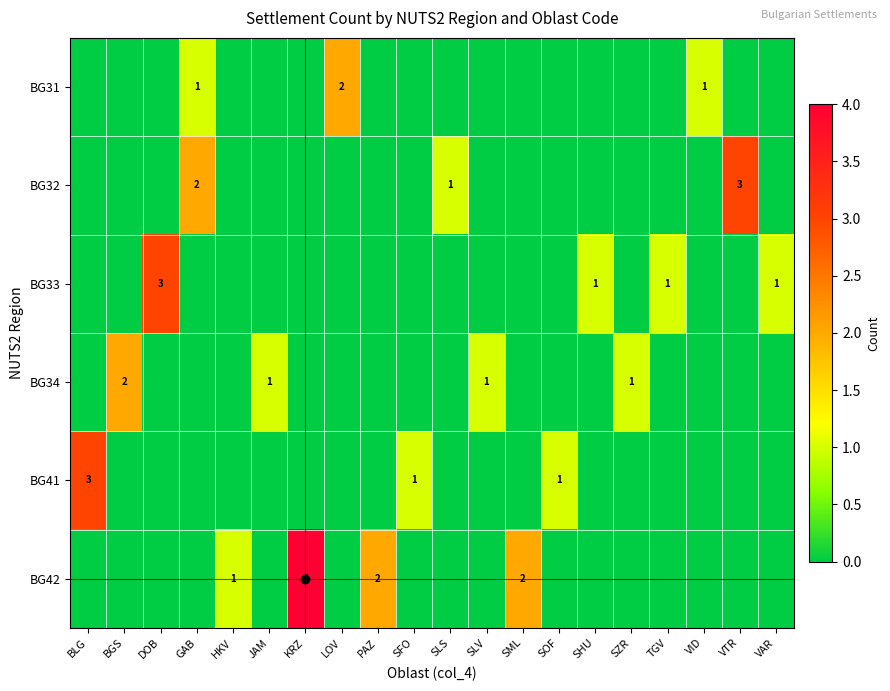

What is the sum of the BG33 values at VAR and DOB?

4